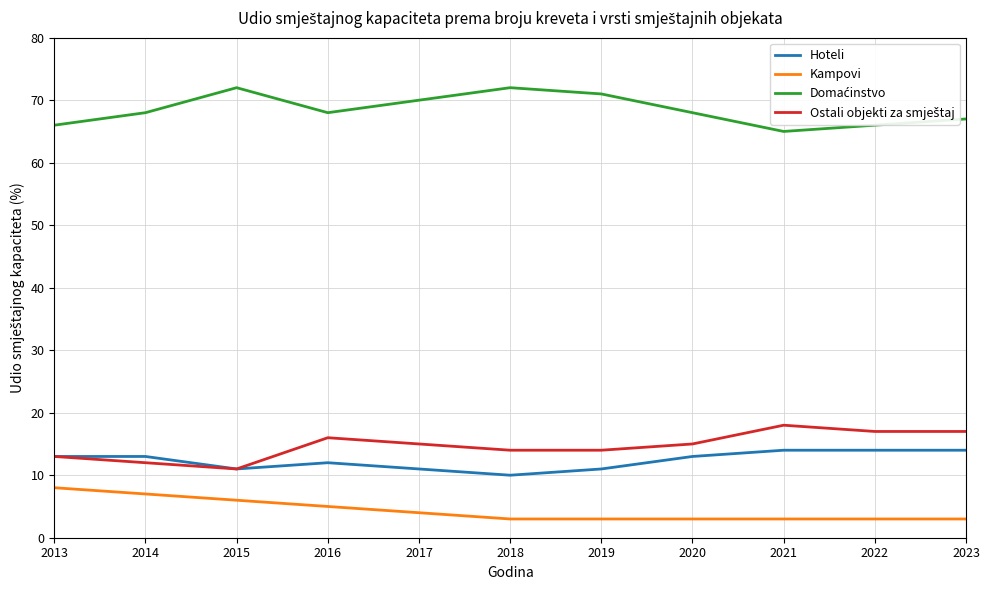

At how many categories does at least one series exceed 30?

11